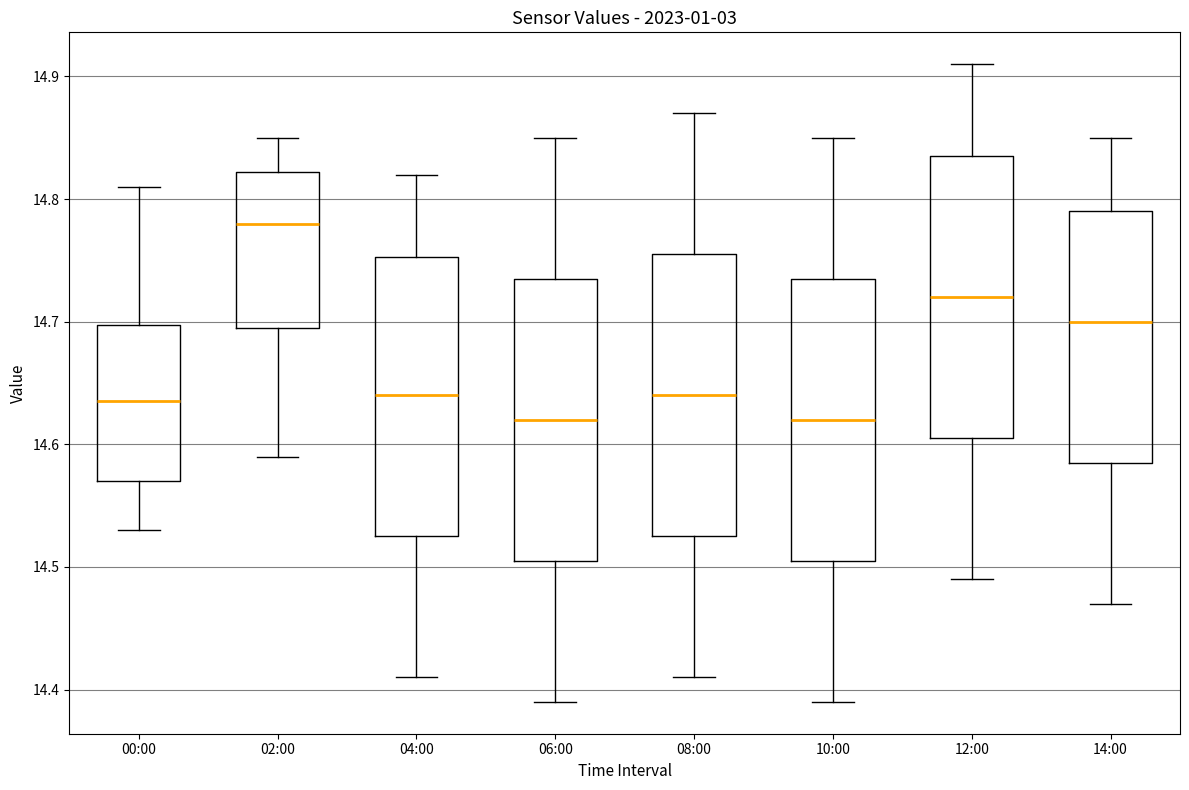

Where does the lower whisker of the box for 12:00 end on the y-axis? The values are not printed on the chart, so give them approximately, as read against the axis.

14.49